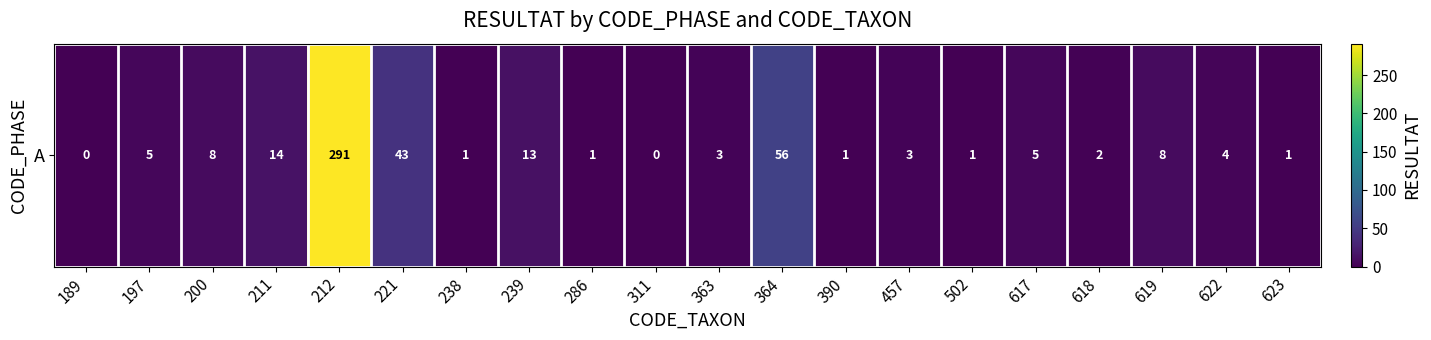

Reading left to right, what are all the values shown in this chart?

0	5	8	14	291	43	1	13	1	0	3	56	1	3	1	5	2	8	4	1